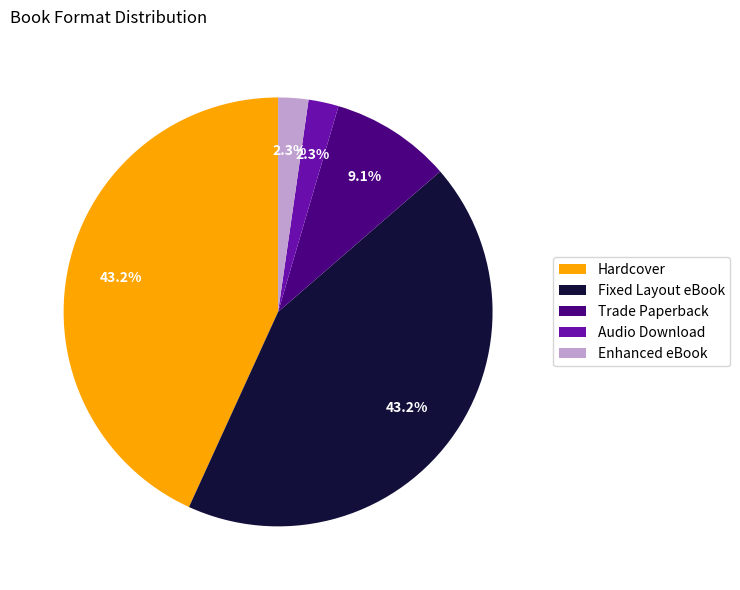

Is the sum of Trade Paperback and Enhanced eBook greater than half?

No